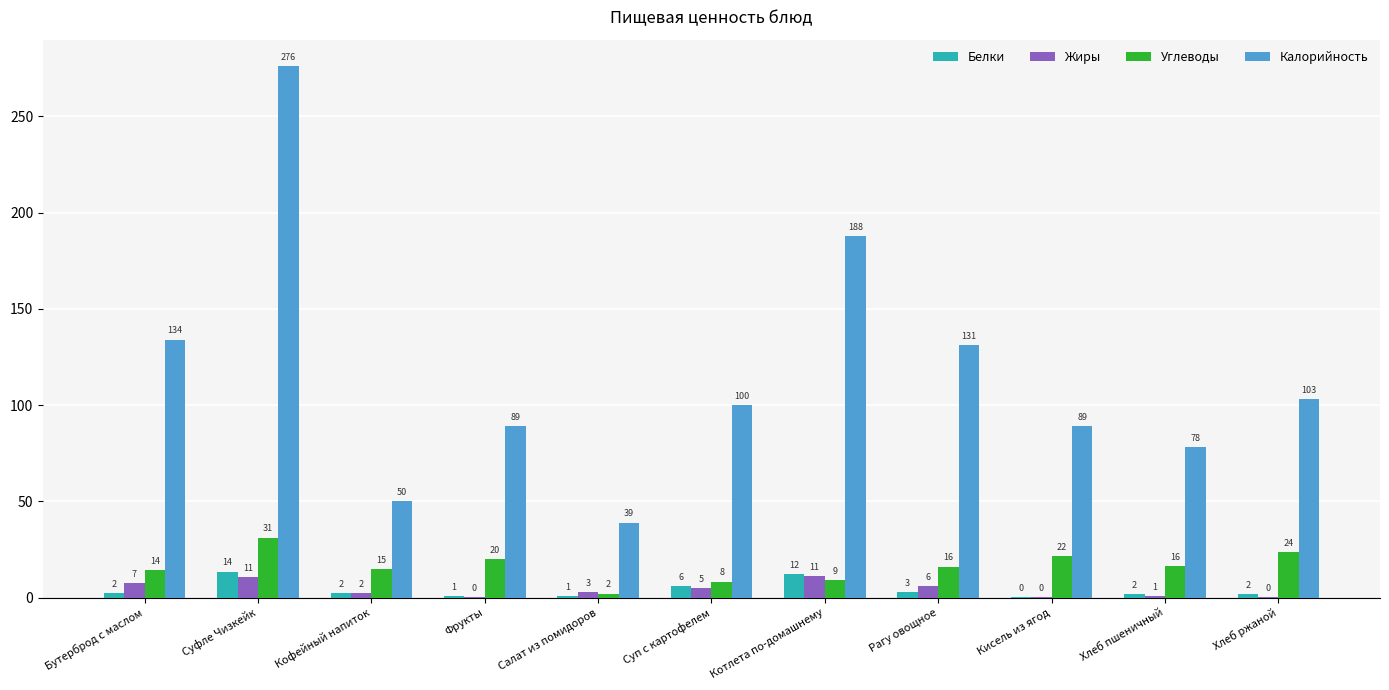

Which series has the largest range (max minus min)?

Калорийность